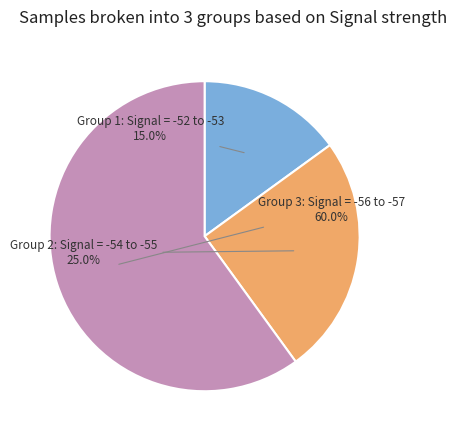

Is there any slice that represents more than half of the pie?

Yes